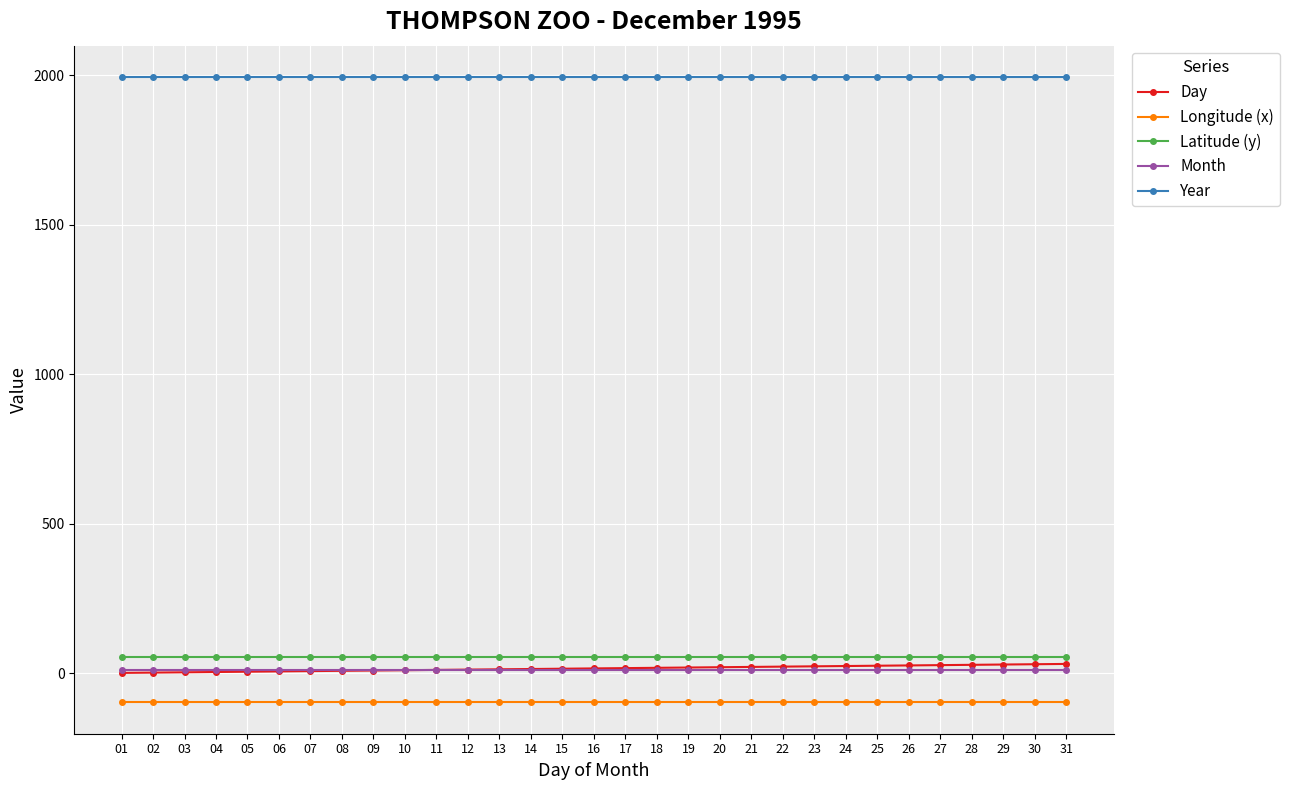

True or false: Longitude (x) has a value of -97.9 at 25.

True